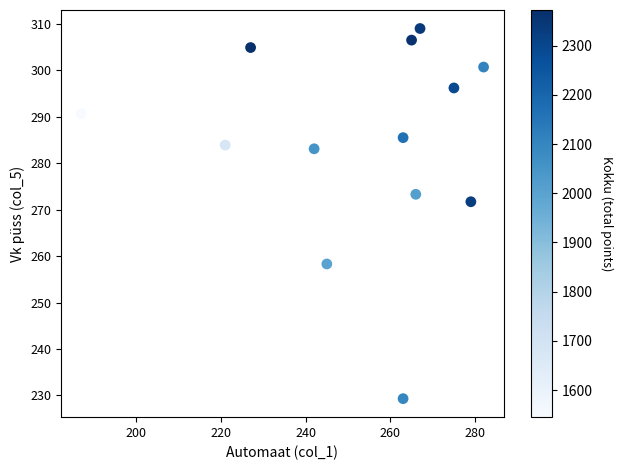

What Y value in the scatter plot is closest to 269?

271.7